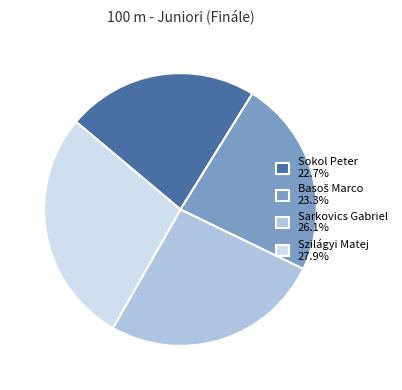

Does Sokol Peter 22.7% account for over 50% of the chart?

No